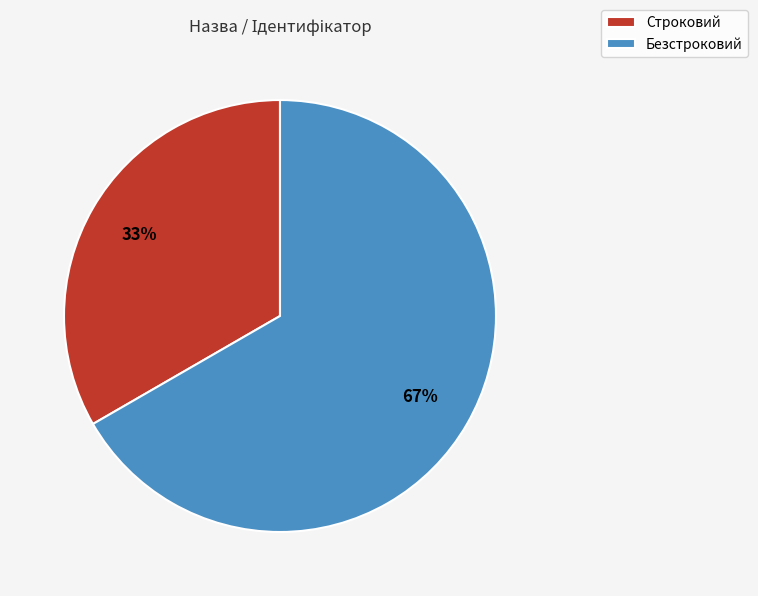

How many slices are in this pie chart?

2